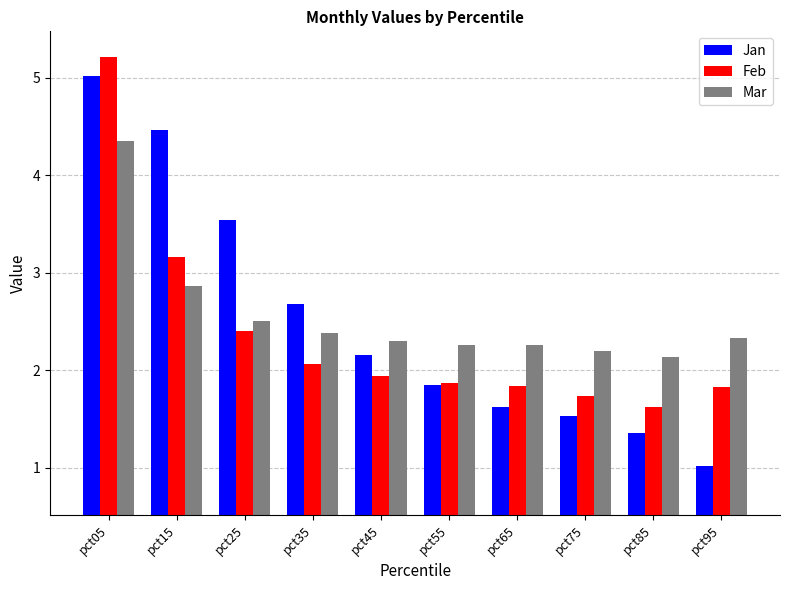

Reading left to right, transcribe all the data shown in this chart.

Jan: pct05=5.0	pct15=4.5	pct25=3.5	pct35=2.7	pct45=2.2	pct55=1.9	pct65=1.6	pct75=1.5	pct85=1.4	pct95=1.0
Feb: pct05=5.2	pct15=3.2	pct25=2.4	pct35=2.1	pct45=1.9	pct55=1.9	pct65=1.8	pct75=1.7	pct85=1.6	pct95=1.8
Mar: pct05=4.4	pct15=2.9	pct25=2.5	pct35=2.4	pct45=2.3	pct55=2.3	pct65=2.3	pct75=2.2	pct85=2.1	pct95=2.3